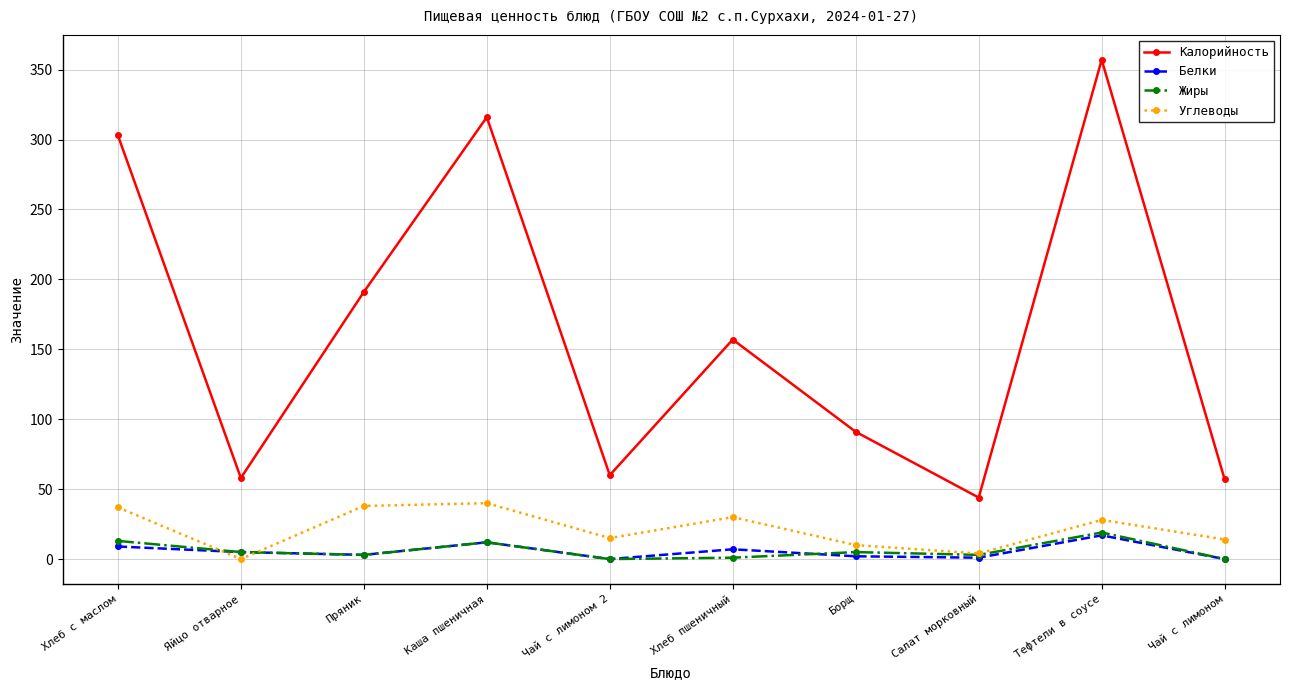

Does the chart display data point markers on the line(s)?

Yes